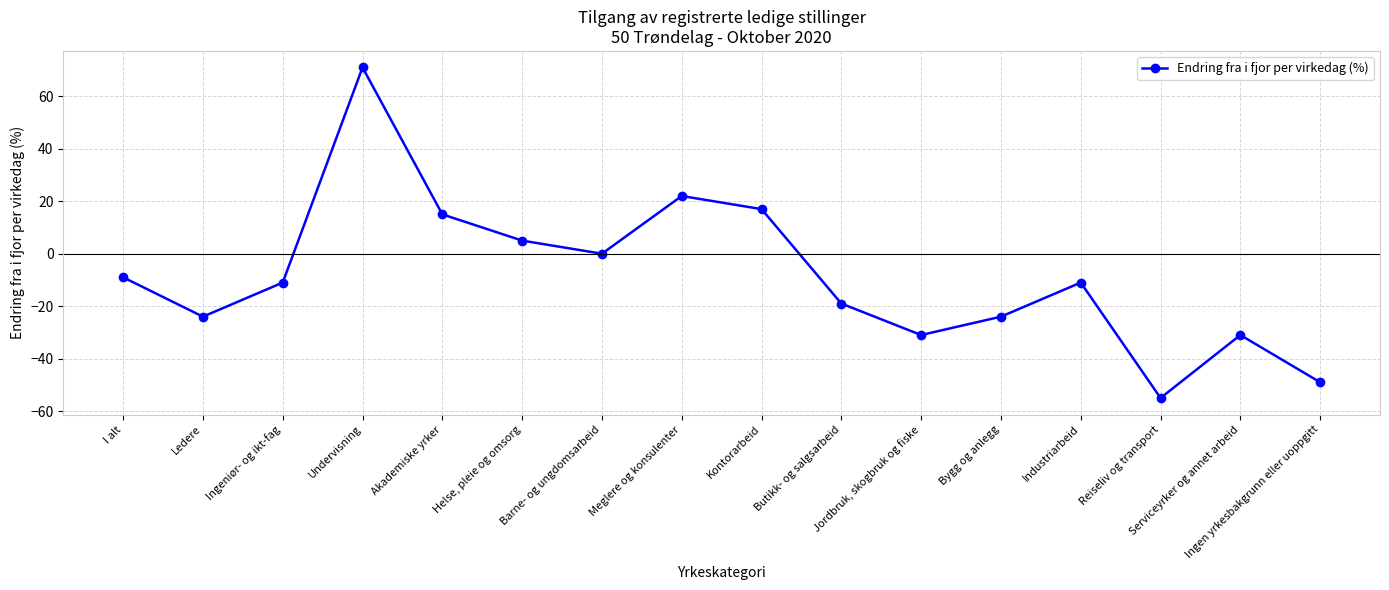

How many series are shown in this chart?

1